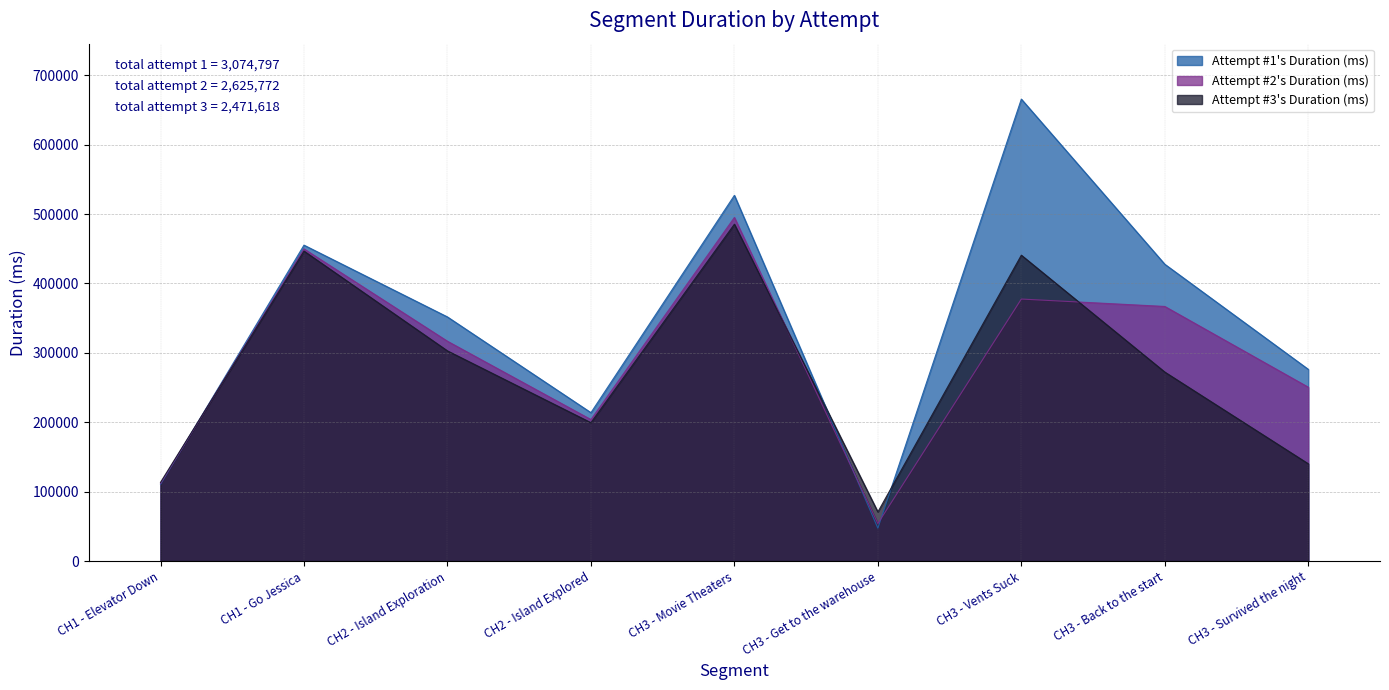

Which label corresponds to the smallest value in the chart?

CH3 - Get to the warehouse